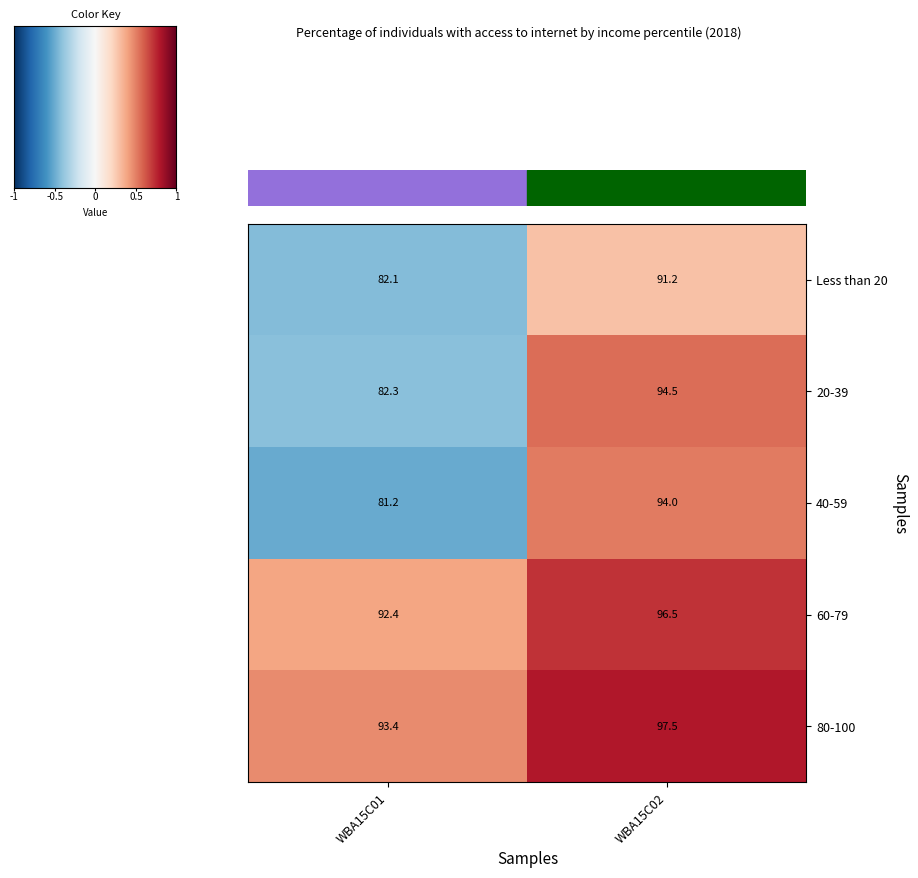

What is the difference between the maximum and minimum values in the 20-39 series?

12.2